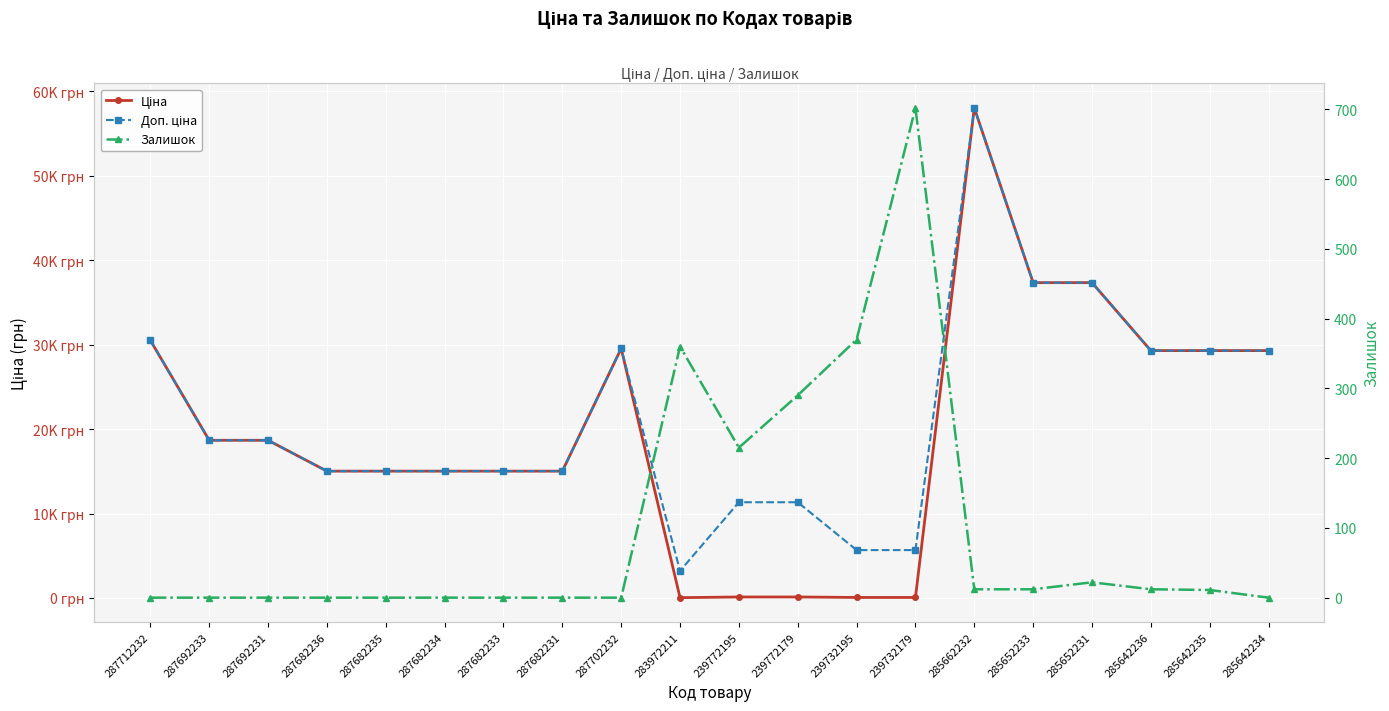

Is it true that Залишок equals 12.0 at 285652233?

True